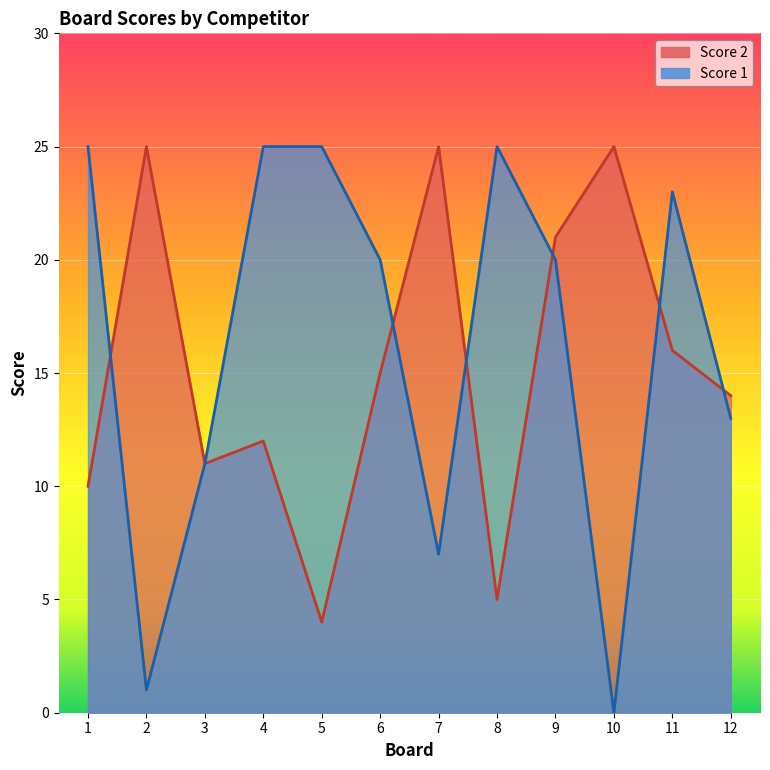

What are all the series names shown in the legend?

Score 2, Score 1